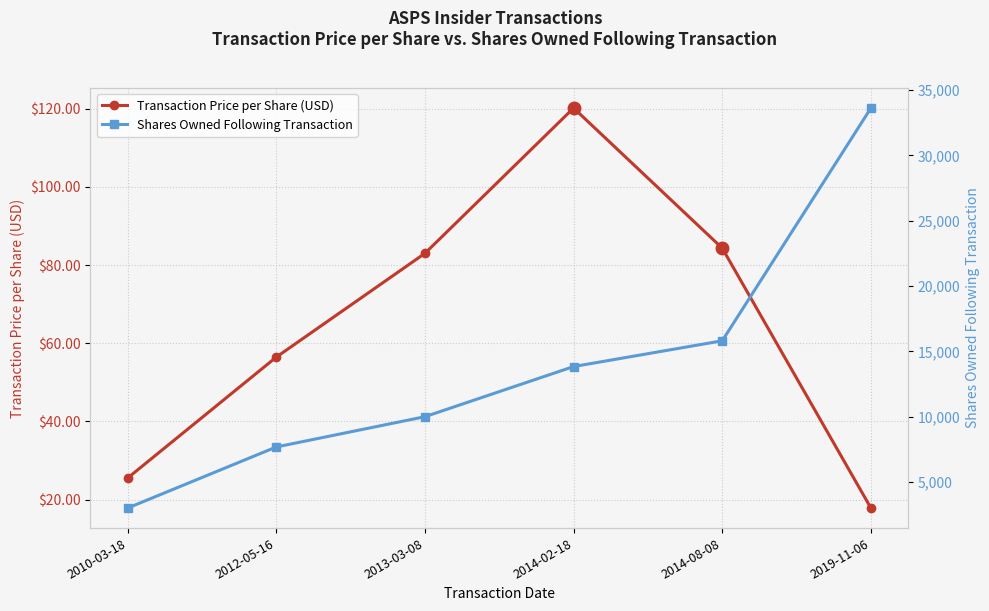

What is the difference between the maximum and second lowest values in the Transaction Price per Share (USD) series?

94.6